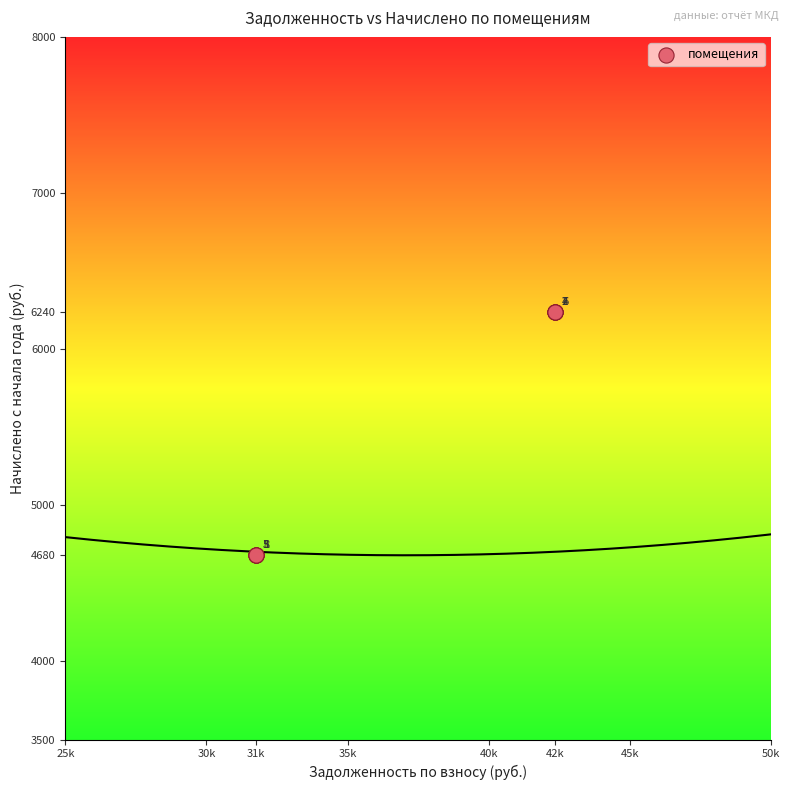

What Y value in the scatter plot is closest to 5460?

4680